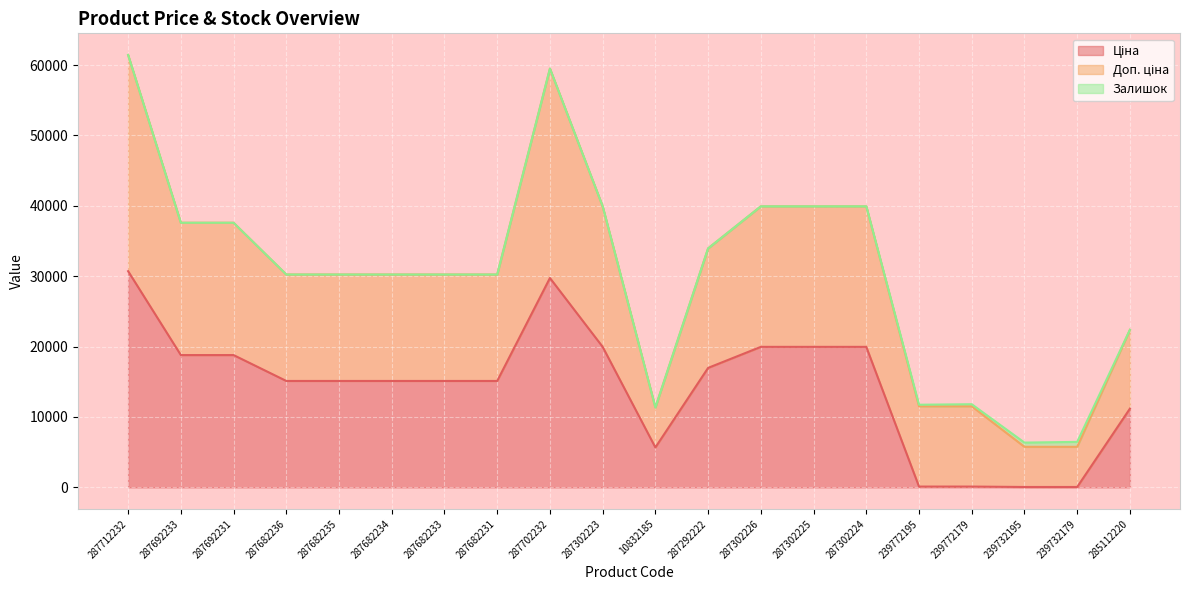

What is the value of the Ціна point at the 9th from the left?

29747.2